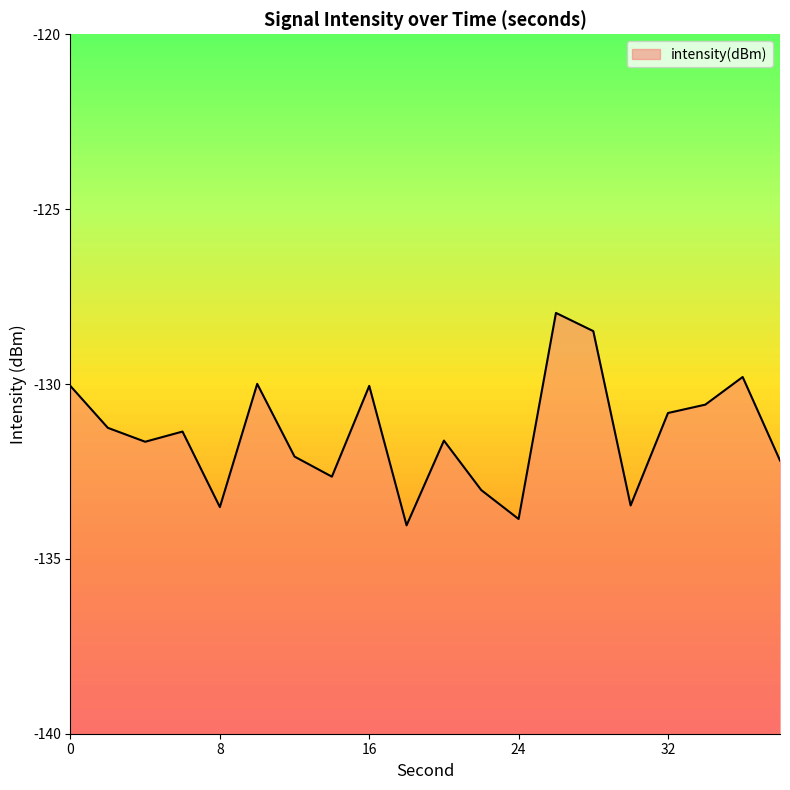

At which category does the data reach its first local peak?

6